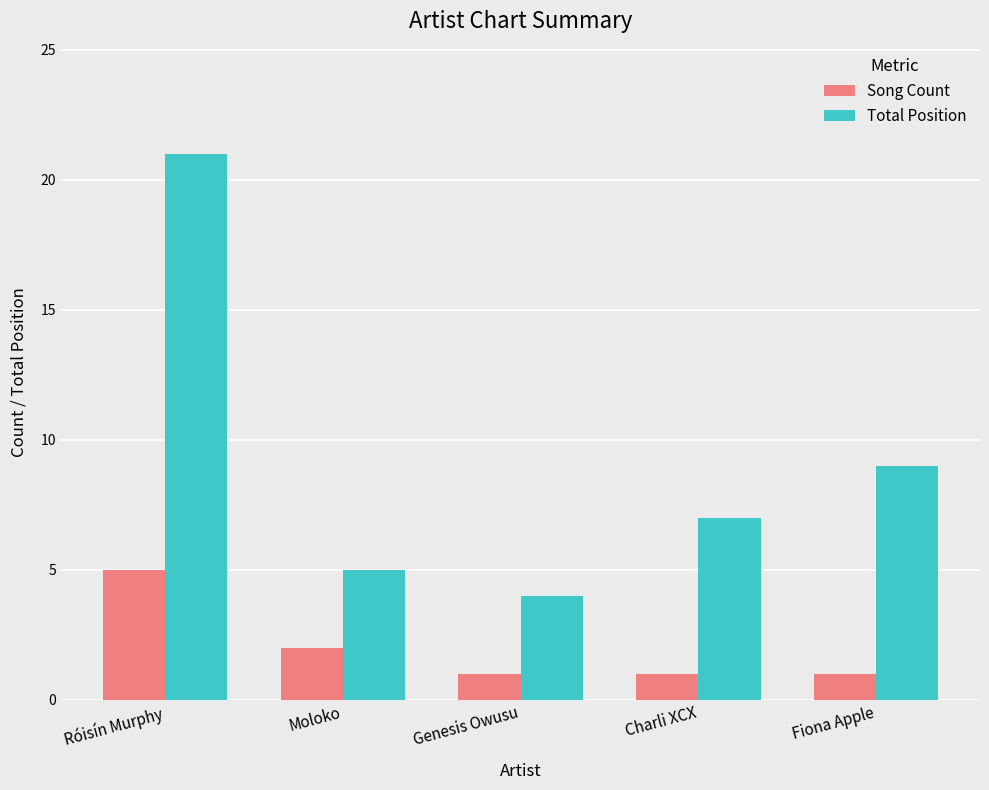

What is the difference between the Song Count values at Genesis Owusu and Moloko?

1